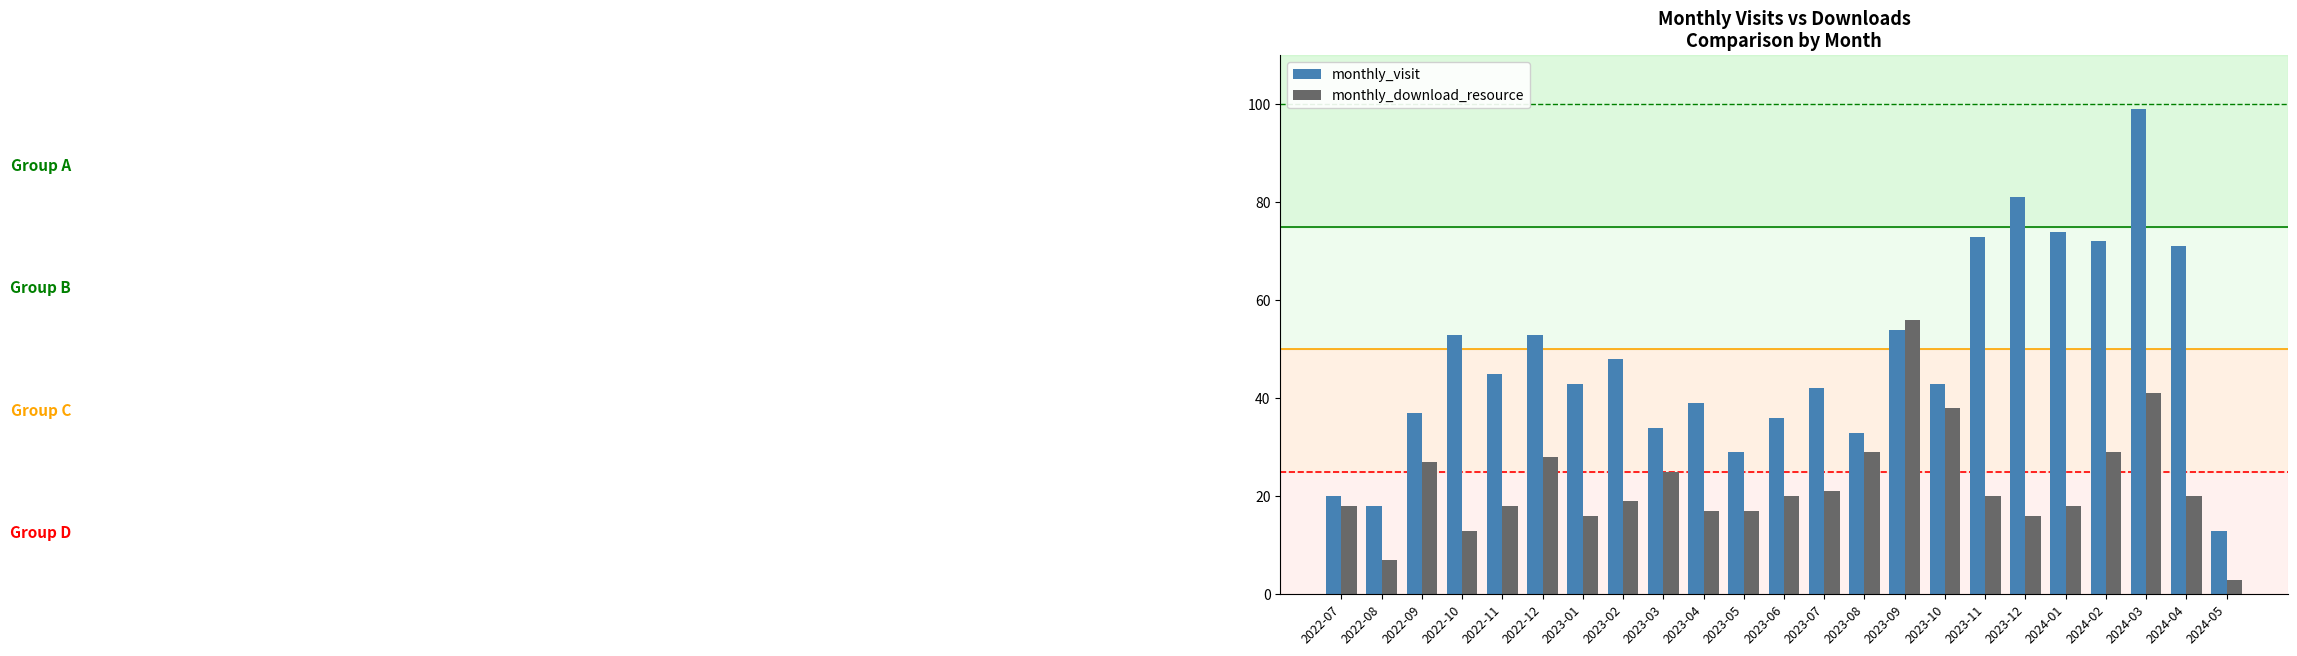

True or false: monthly_download_resource has a value of 20 at 2023-06.

True